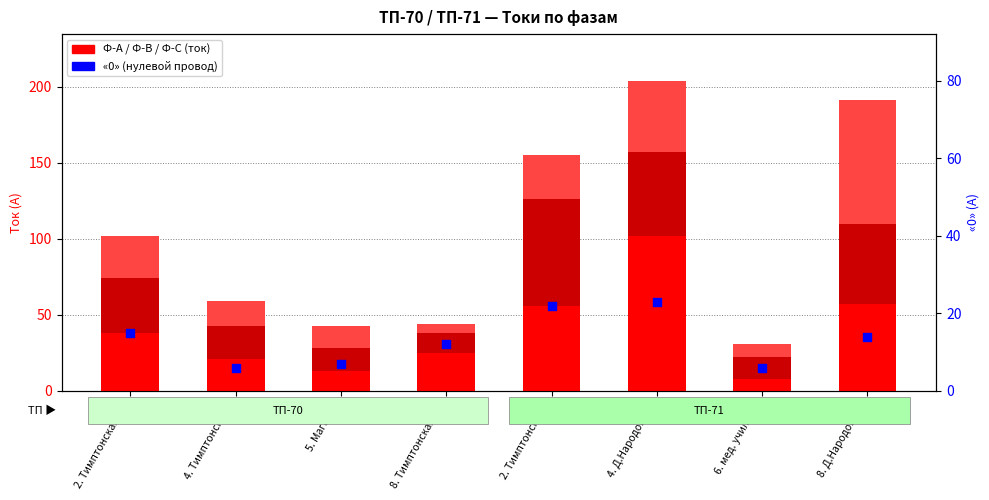

Which series contains the highest Y value?

Ф-А